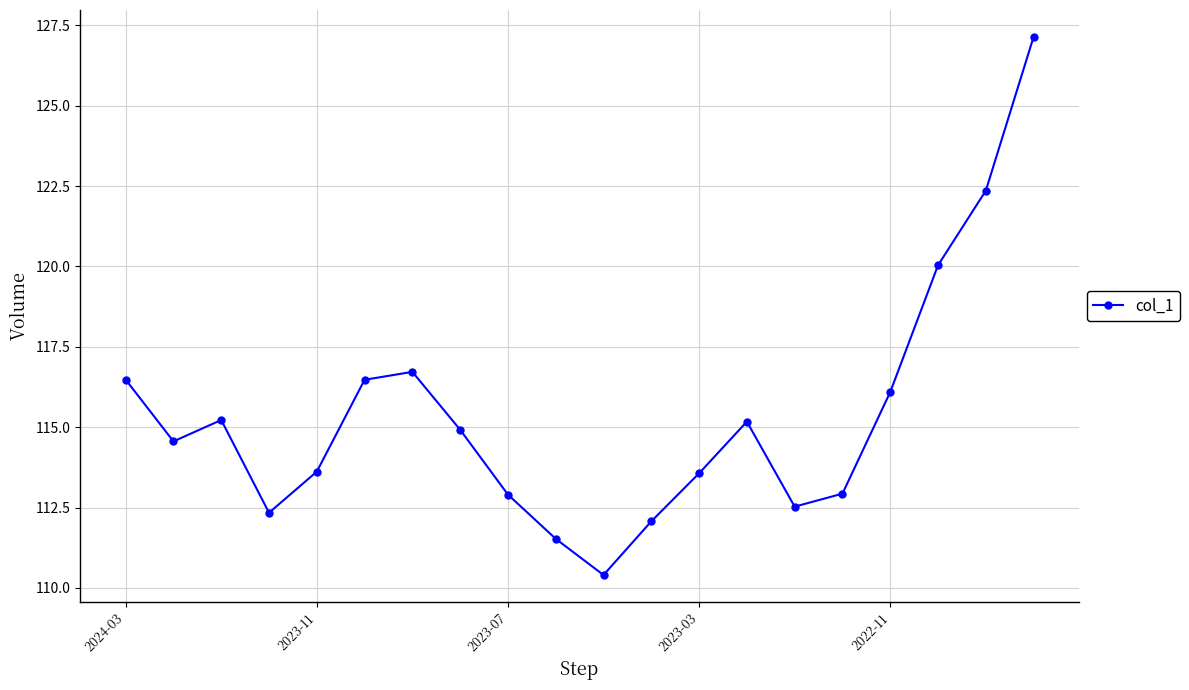

What is the difference between the maximum and minimum values?

16.7